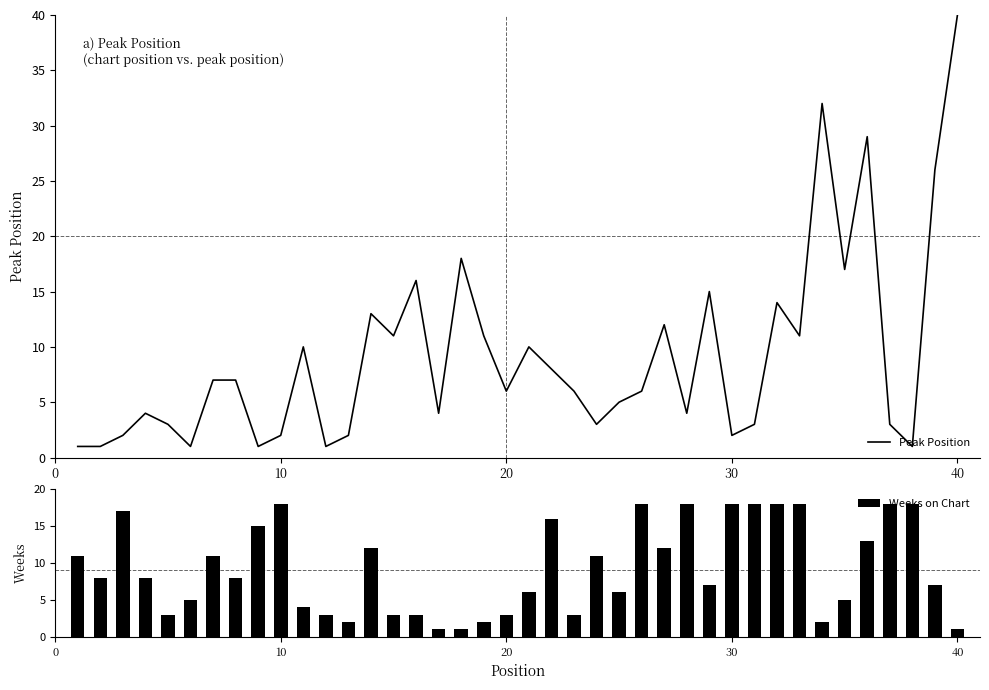

Reading left to right, what are all the values shown in this chart?

Peak Position: 1	1	2	4	3	1	7	7	1	2	10	1	2	13	11	16	4	18	11	6	10	8	6	3	5	6	12	4	15	2	3	14	11	32	17	29	3	1	26	40
Weeks on Chart: 11	8	17	8	3	5	11	8	15	18	4	3	2	12	3	3	1	1	2	3	6	16	3	11	6	18	12	18	7	18	18	18	18	2	5	13	18	18	7	1